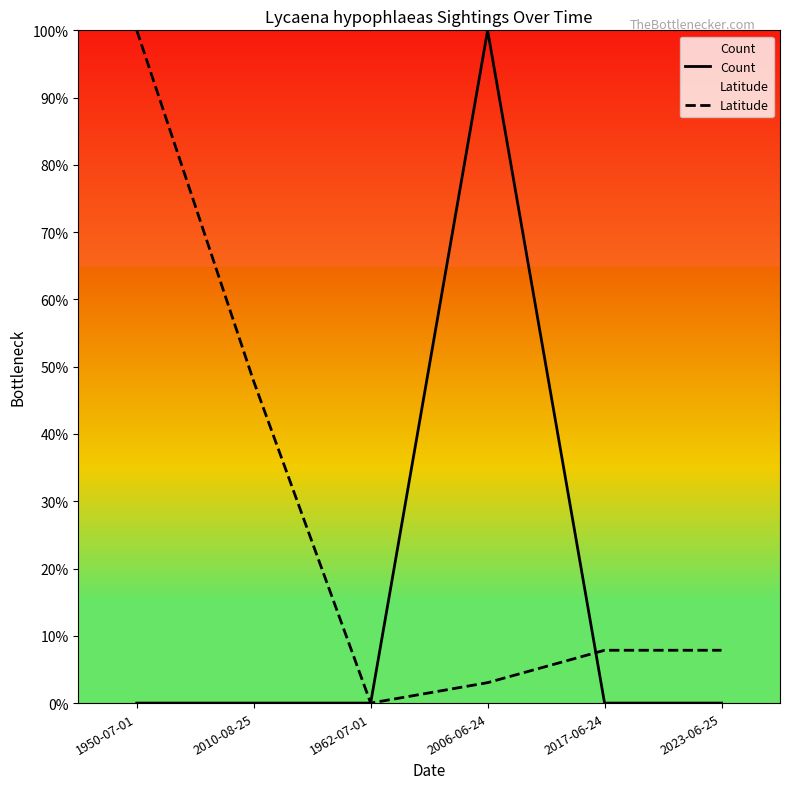

Reading right to left, list all the values displayed in this chart.

Count: 2023-06-25=0.0	2017-06-24=0.0	2006-06-24=1.0	1962-07-01=0.0	2010-08-25=0.0	1950-07-01=0.0
Latitude: 2023-06-25=0.1	2017-06-24=0.1	2006-06-24=0.0	1962-07-01=0.0	2010-08-25=0.5	1950-07-01=1.0